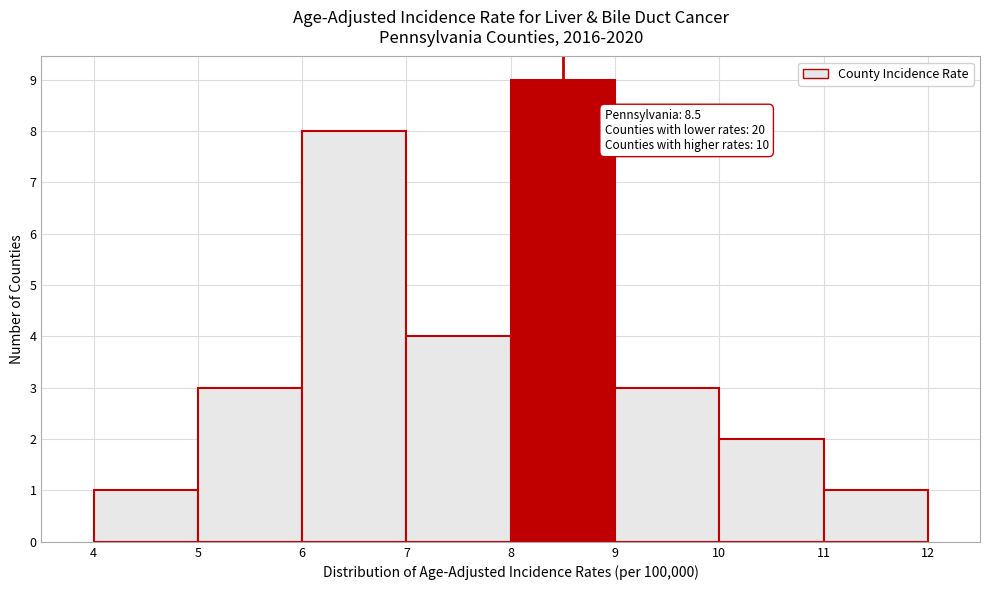

Which range on the x-axis has the tallest bar?

8 to 9